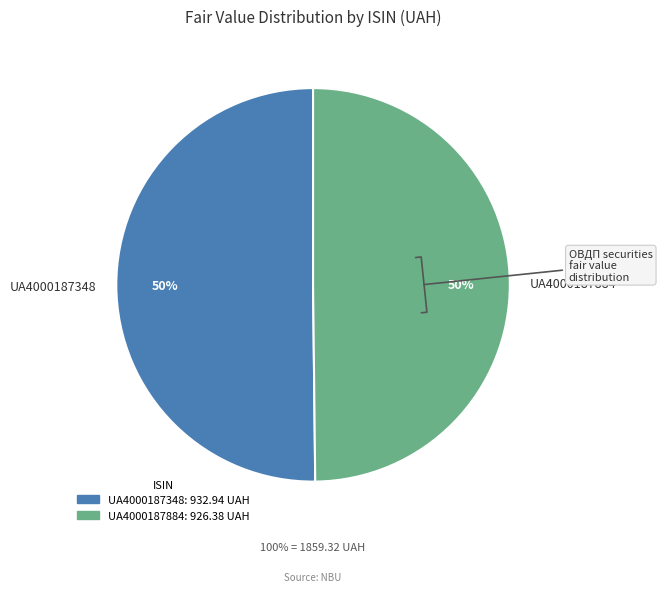

To the nearest percent, what percentage of the pie is UA4000187884?

50%